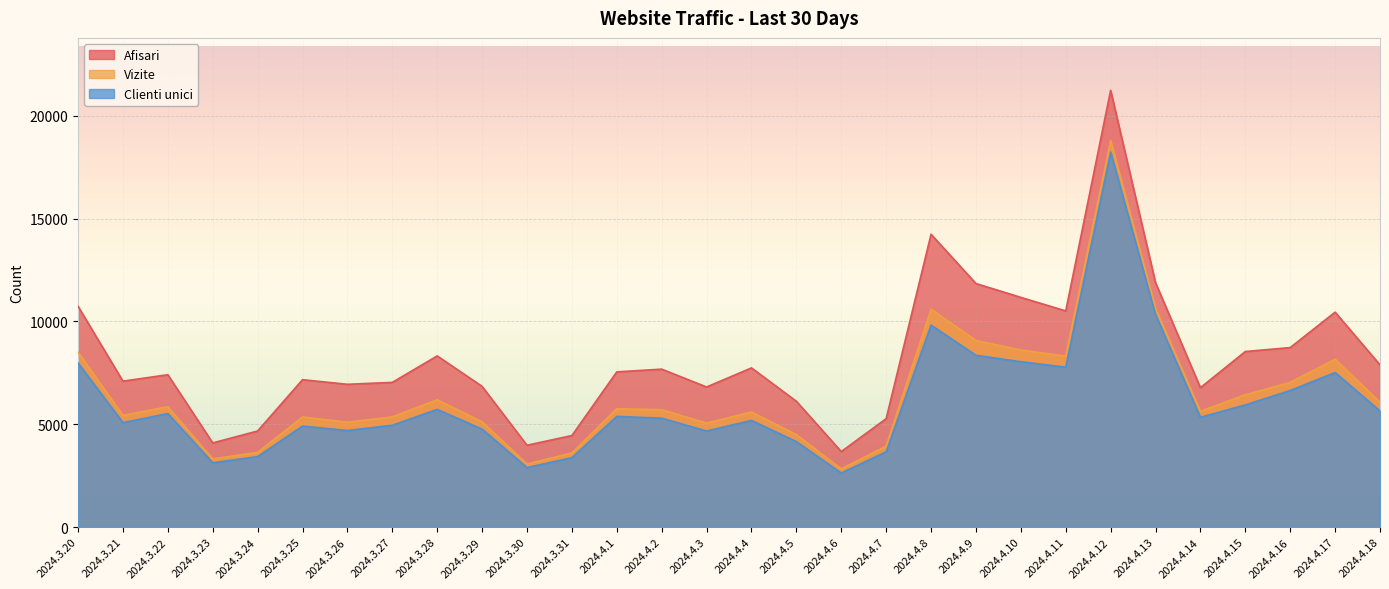

Is the value of Afisari at 2024.4.4 greater than the value of Vizite at 2024.4.16?

Yes